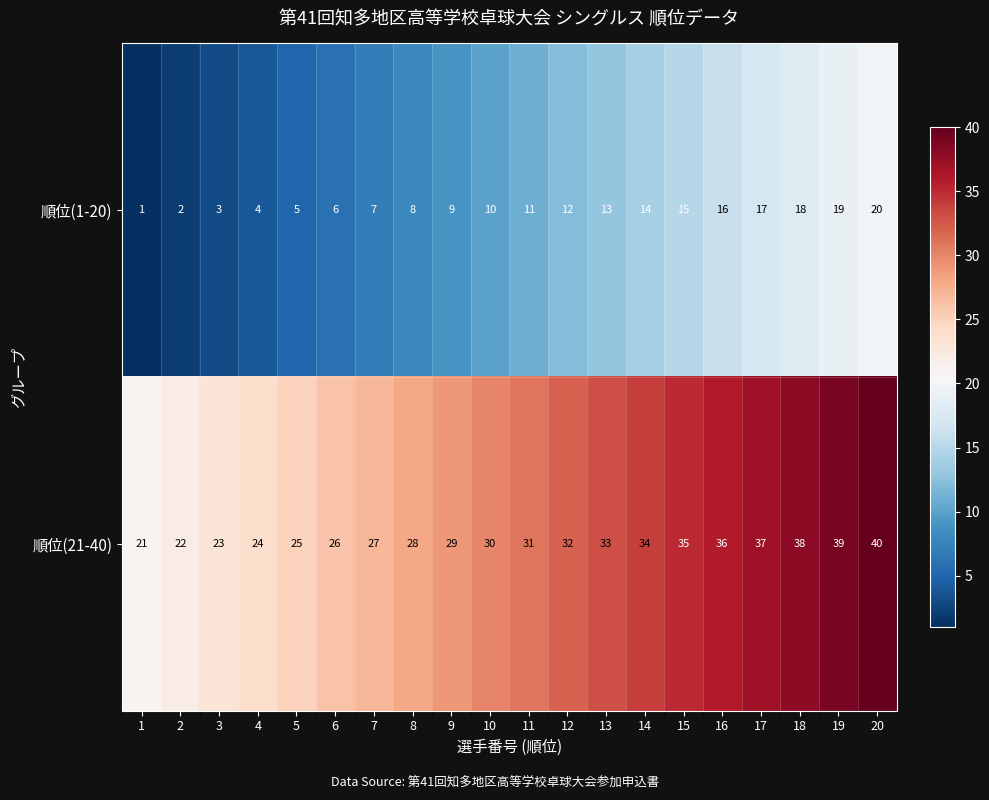

What is the spread (max minus min) of values at 20?

20